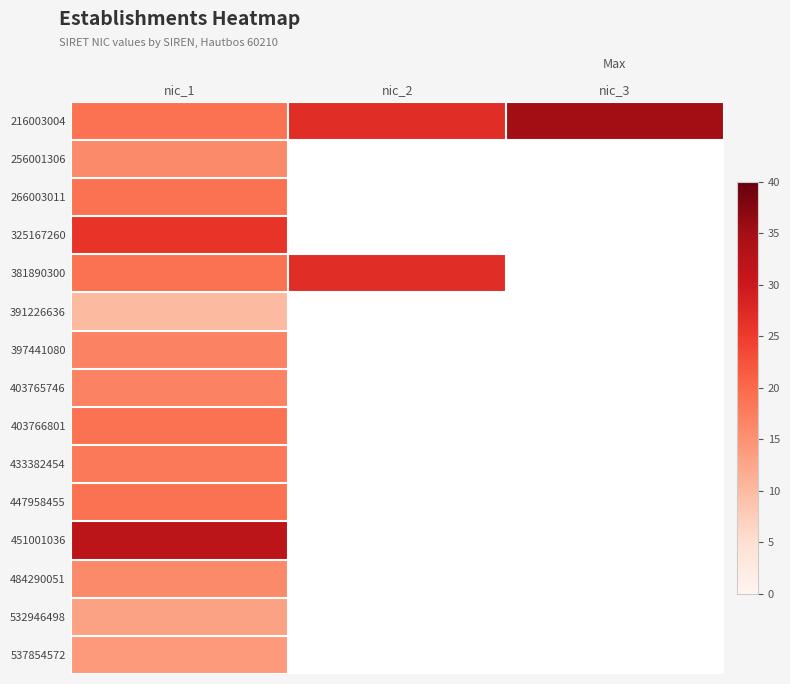

Which has a higher value, nic_3 or nic_2?

nic_3